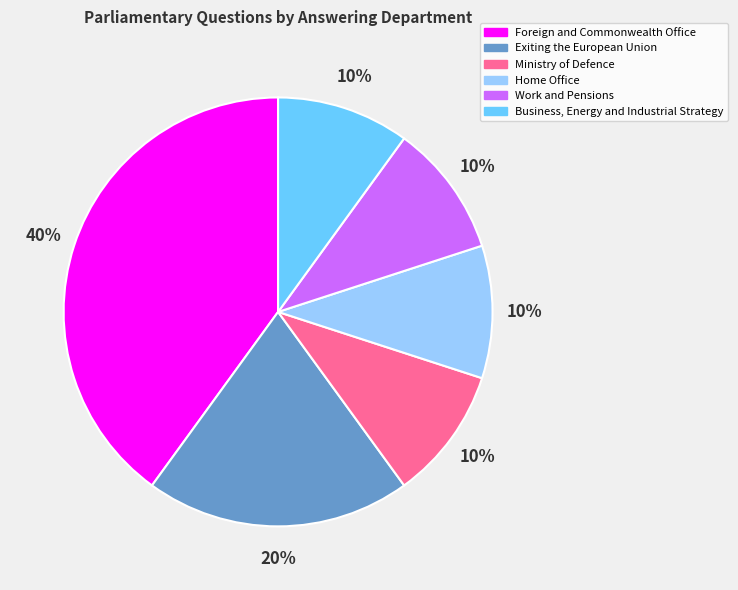

True or false: Work and Pensions accounts for 10% of the total.

True